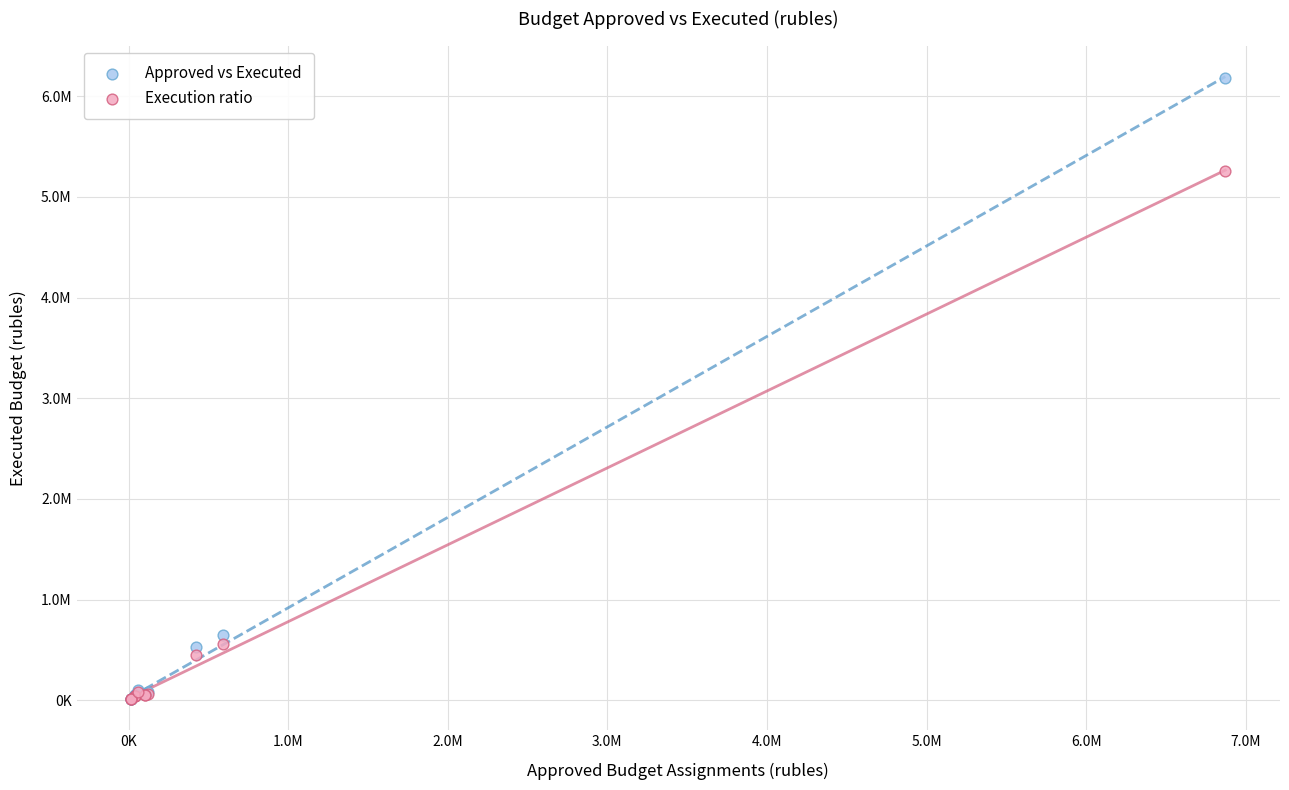

Which series has the largest Y range (max minus min)?

Approved vs Executed